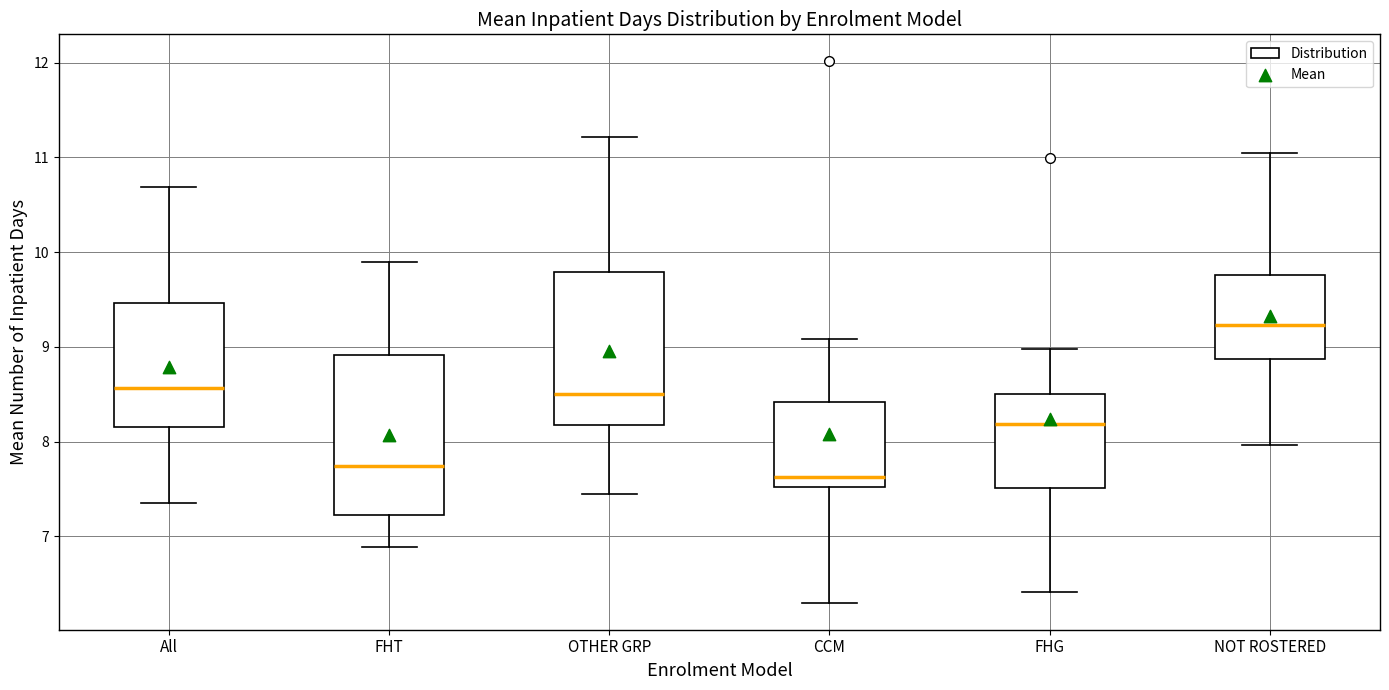

Where is the lower edge of the box for FHT on the y-axis? The values are not printed on the chart, so give them approximately, as read against the axis.

7.2